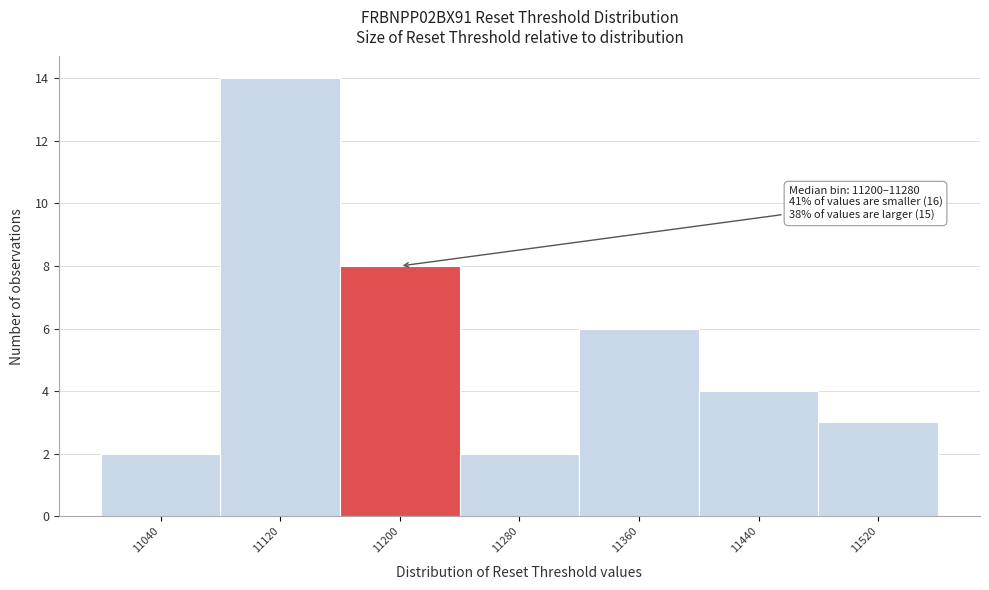

Reading right to left, transcribe all the data shown in this chart.

11520=3	11440=4	11360=6	11280=2	11200=8	11120=14	11040=2